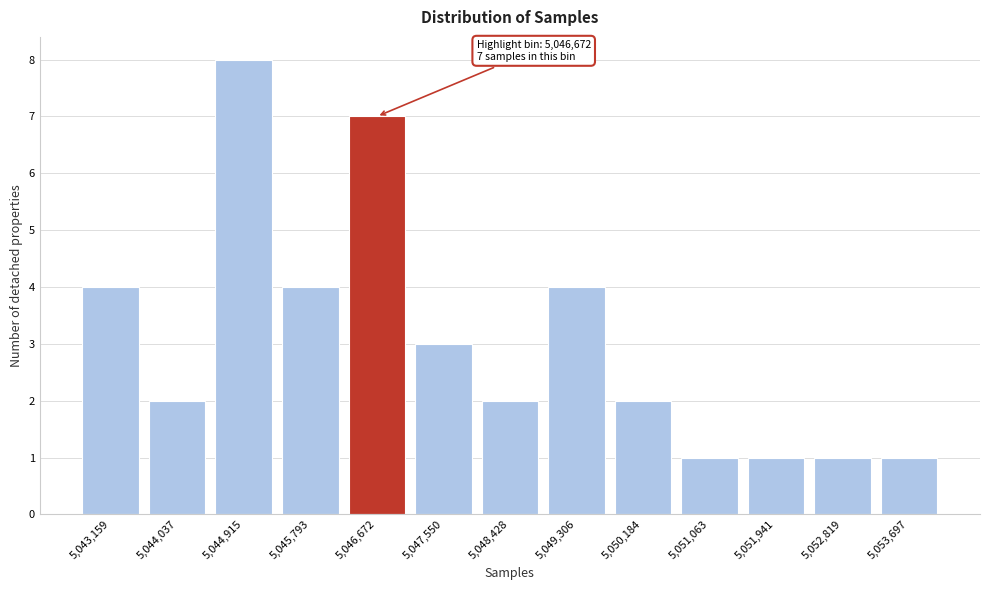

Reading left to right, list all the values displayed in this chart.

5,043,159=4	5,044,037=2	5,044,915=8	5,045,793=4	5,046,672=7	5,047,550=3	5,048,428=2	5,049,306=4	5,050,184=2	5,051,063=1	5,051,941=1	5,052,819=1	5,053,697=1